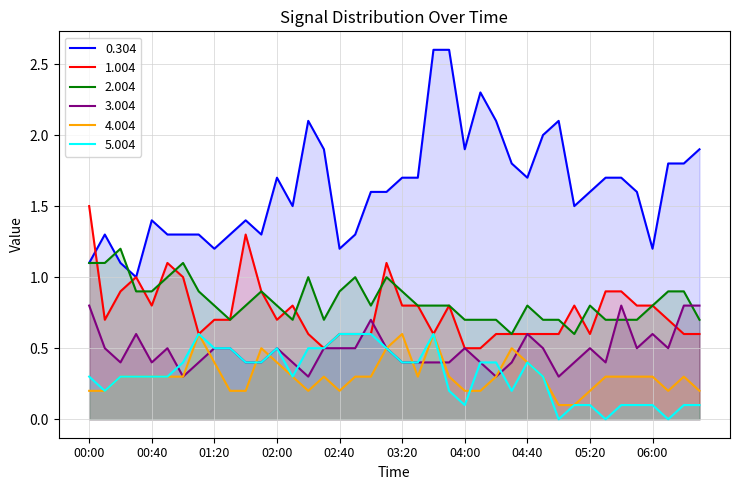

Which has a higher value, 04:30 or 06:10?

04:30